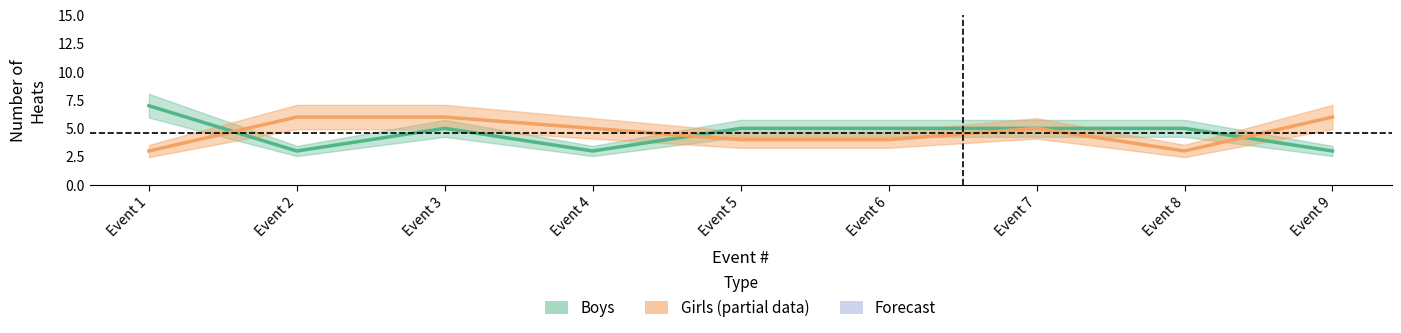

True or false: Boys and Girls intersect in this chart.

True